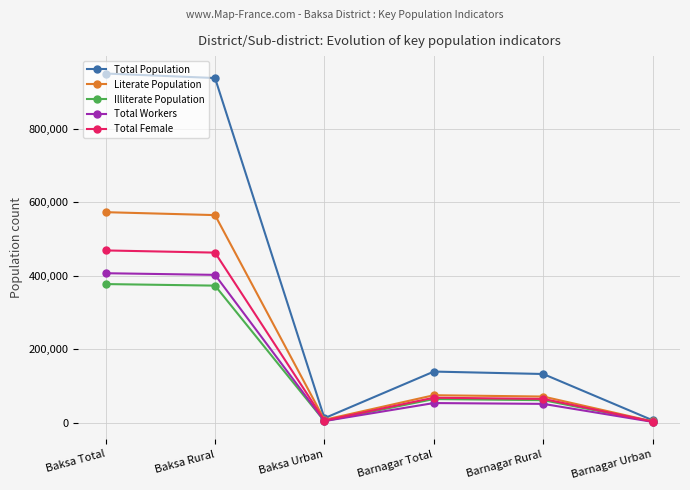

What is the sum of all Illiterate Population values?

883174